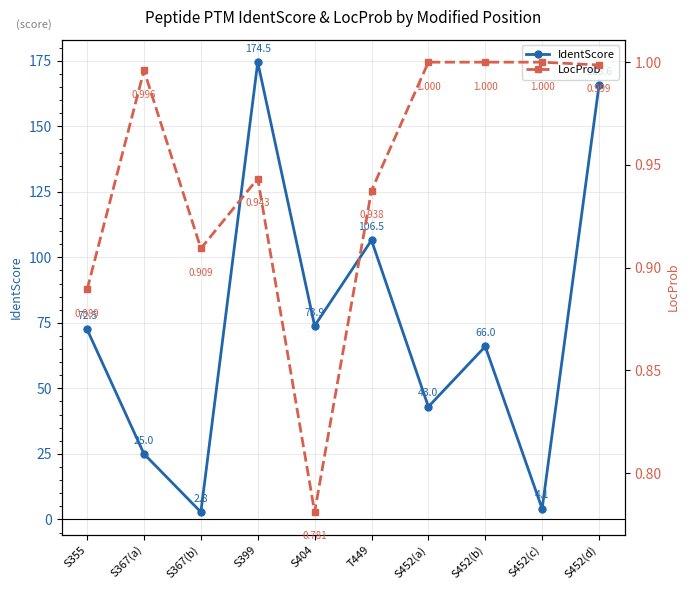

Reading left to right, list all the values displayed in this chart.

IdentScore: S355=72.5	S367(a)=25.0	S367(b)=2.8	S399=174.5	S404=73.9	T449=106.5	S452(a)=43.0	S452(b)=66.0	S452(c)=4.1	S452(d)=165.6
LocProb: S355=0.9	S367(a)=1.0	S367(b)=0.9	S399=0.9	S404=0.8	T449=0.9	S452(a)=1.0	S452(b)=1.0	S452(c)=1.0	S452(d)=1.0